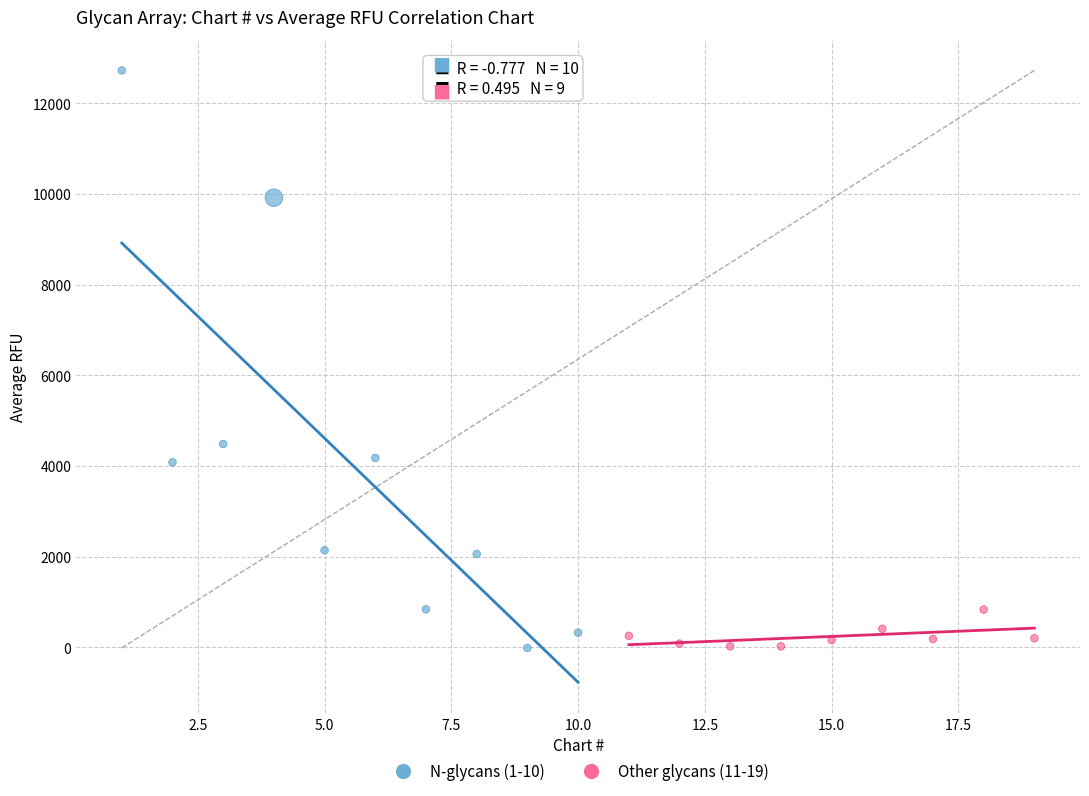

Which series reaches the maximum Y coordinate?

N-glycans (1-10)